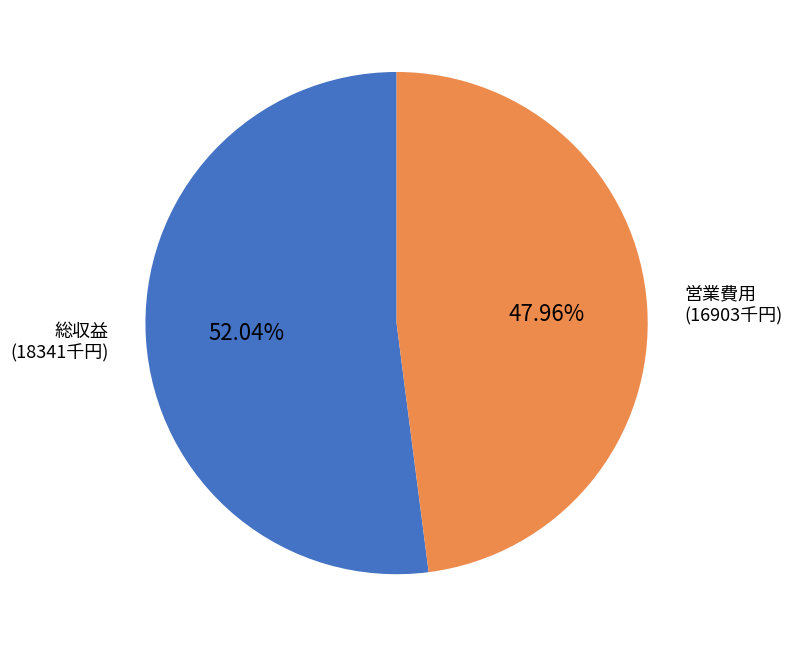

To the nearest percent, what is the difference between the largest and smallest slice percentages?

4%